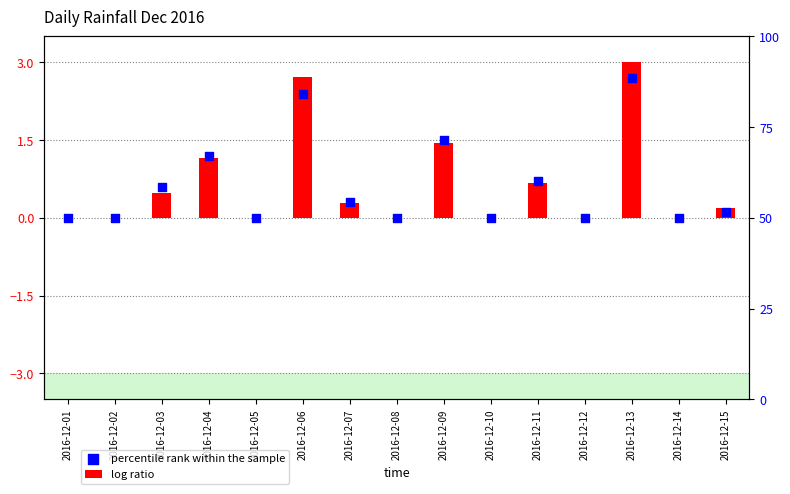

Which series has the largest total across all categories?

log ratio